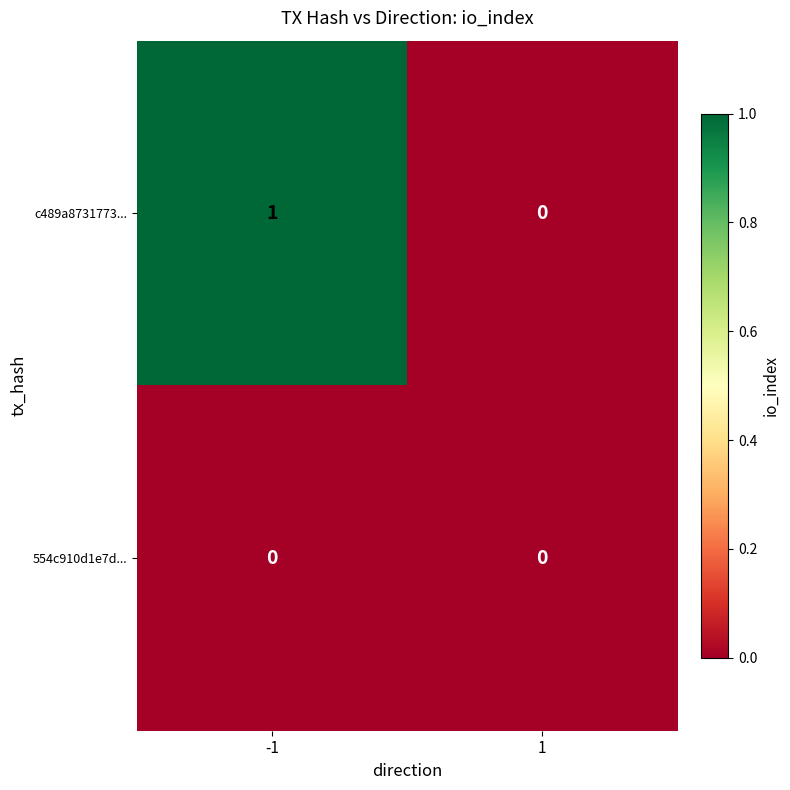

At which category is the sum across all series the highest?

-1